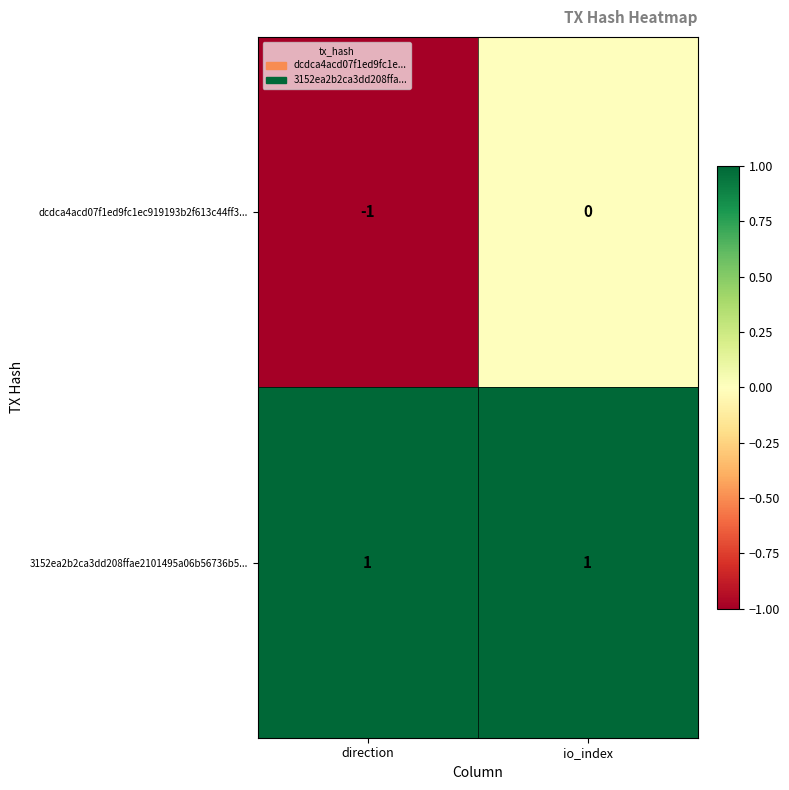

The 3152ea2b2ca3dd208ffae2101495a06b56736b5... series shows 1 at direction. True or false?

True